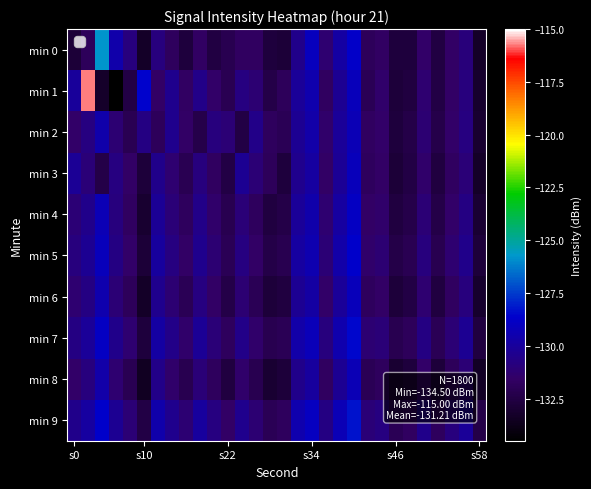

Which series has the largest range (max minus min)?

min 1